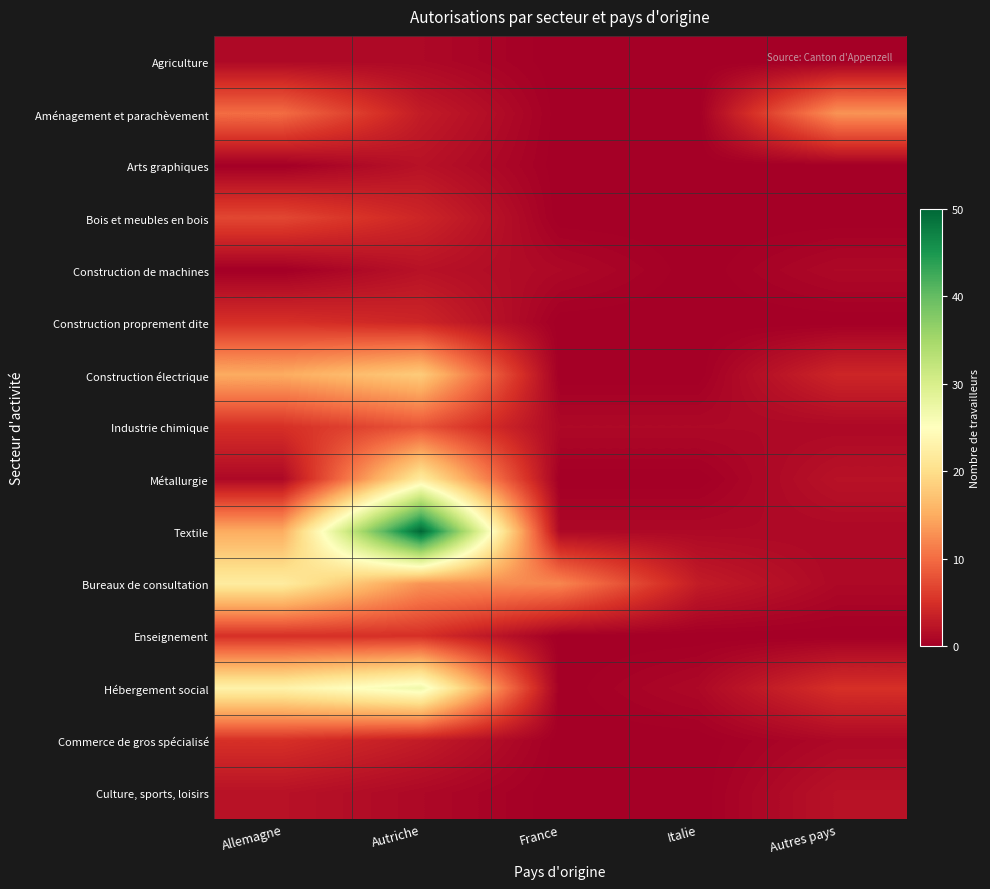

Reading left to right, list all the values displayed in this chart.

Agriculture: Allemagne=1	Autriche=1	France=0	Italie=0	Autres pays=0
Aménagement et parachèvement: Allemagne=10	Autriche=3	France=0	Italie=0	Autres pays=13
Arts graphiques: Allemagne=0	Autriche=2	France=0	Italie=0	Autres pays=0
Bois et meubles en bois: Allemagne=7	Autriche=4	France=0	Italie=0	Autres pays=0
Construction de machines: Allemagne=0	Autriche=2	France=1	Italie=0	Autres pays=1
Construction proprement dite: Allemagne=5	Autriche=4	France=0	Italie=0	Autres pays=0
Construction électrique: Allemagne=15	Autriche=18	France=0	Italie=0	Autres pays=4
Industrie chimique: Allemagne=5	Autriche=8	France=1	Italie=1	Autres pays=1
Métallurgie: Allemagne=1	Autriche=22	France=0	Italie=0	Autres pays=2
Textile: Allemagne=15	Autriche=50	France=1	Italie=1	Autres pays=1
Bureaux de consultation: Allemagne=22	Autriche=13	France=12	Italie=3	Autres pays=1
Enseignement: Allemagne=5	Autriche=5	France=0	Italie=0	Autres pays=0
Hébergement social: Allemagne=23	Autriche=27	France=0	Italie=1	Autres pays=5
Commerce de gros spécialisé: Allemagne=5	Autriche=3	France=0	Italie=0	Autres pays=1
Culture, sports, loisirs: Allemagne=2	Autriche=1	France=0	Italie=0	Autres pays=2